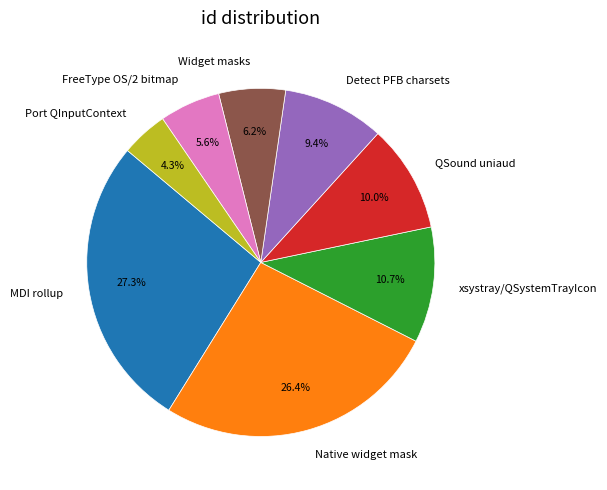

Which category has the biggest portion of the pie?

MDI rollup